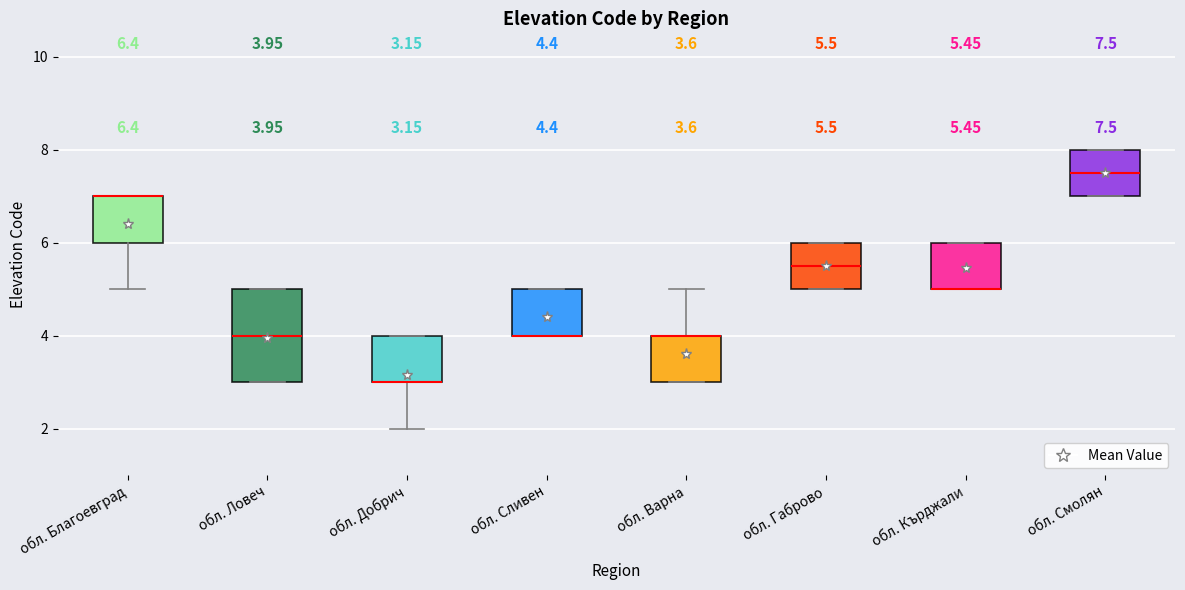

Comparing the boxes themselves (not the whiskers), which one is the tallest?

обл. Ловеч